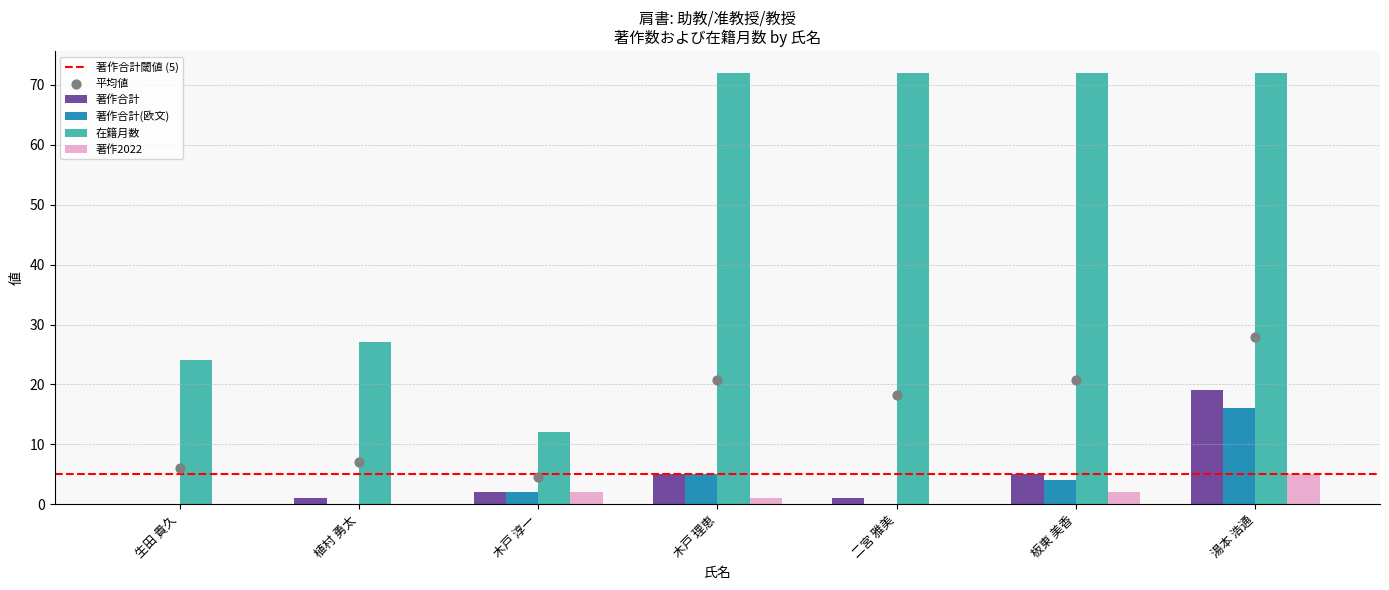

Which series has the largest total across all categories?

在籍月数